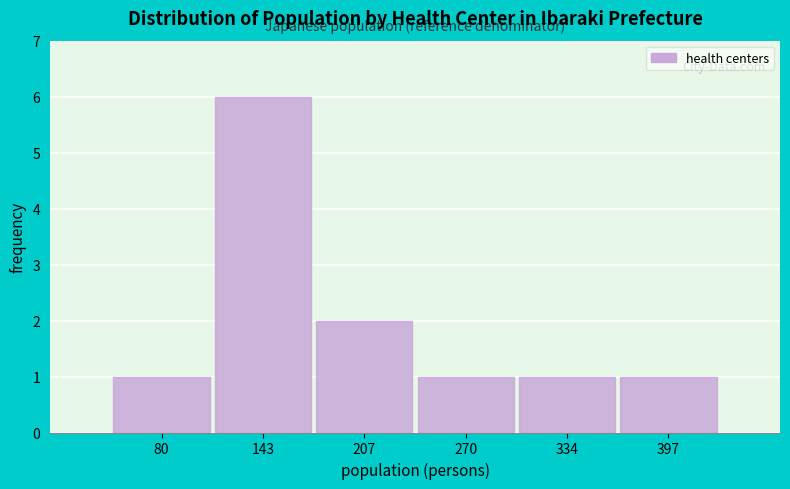

Reading right to left, transcribe all the data shown in this chart.

397=1	334=1	270=1	207=2	143=6	80=1